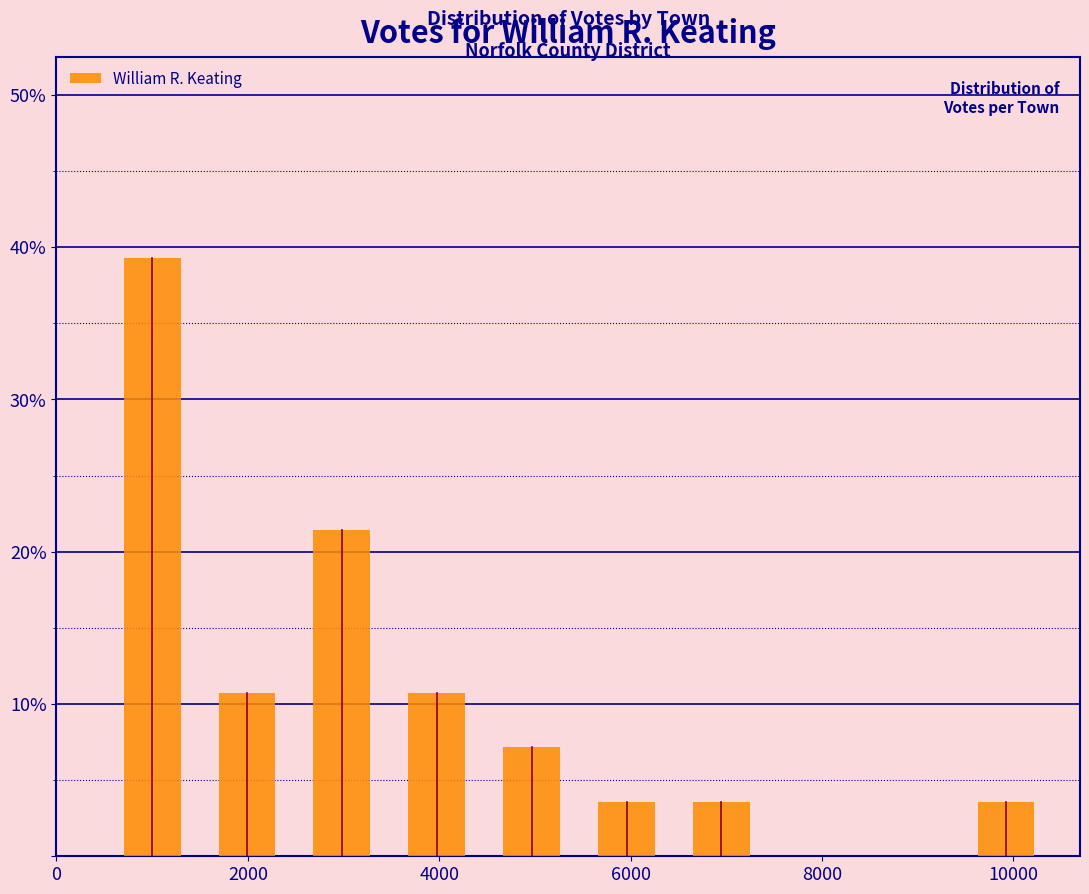

Reading left to right, list every bar in this chart as the range it spans on the x-axis followed by its height. Neither the bar edges nor the heights are printed on the chart, so give them approximately, as read against the axes.

600 to 1400: 39
1400 to 2400: 11
2400 to 3400: 21
3400 to 4400: 11
4400 to 5400: 7
5400 to 6400: 4
6400 to 7400: 4
7400 to 8400: 0
8400 to 9400: 0
9400 to 10400: 4